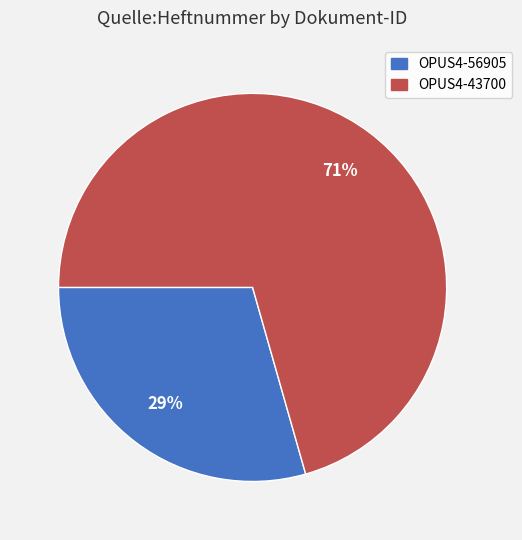

How many segments does this pie chart have?

2